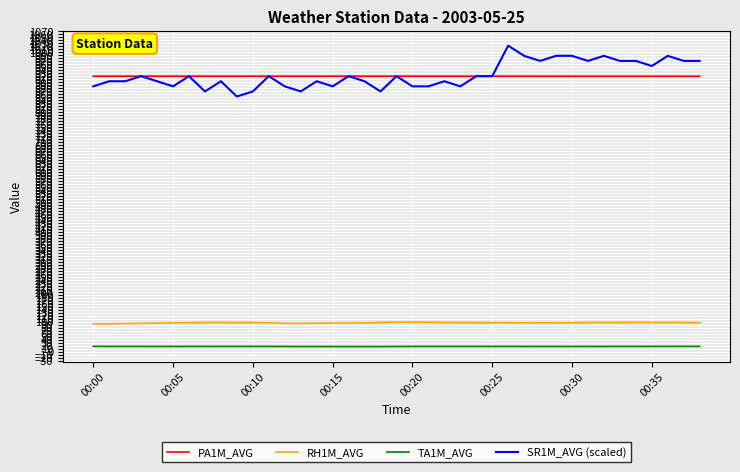

Which series has the widest spread of values?

SR1M_AVG (scaled)